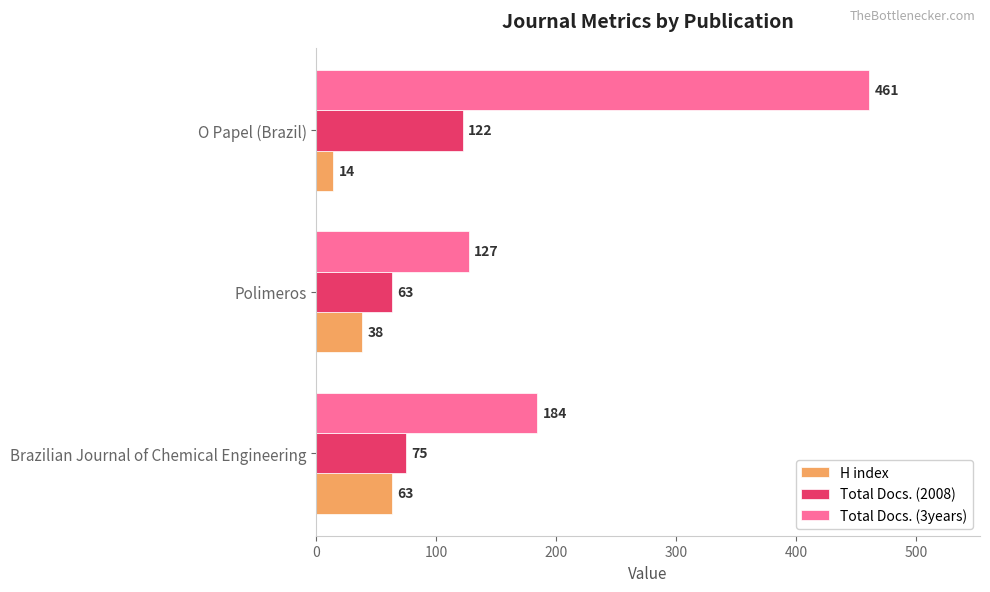

Where is H index nearest to the value 38?

Polimeros